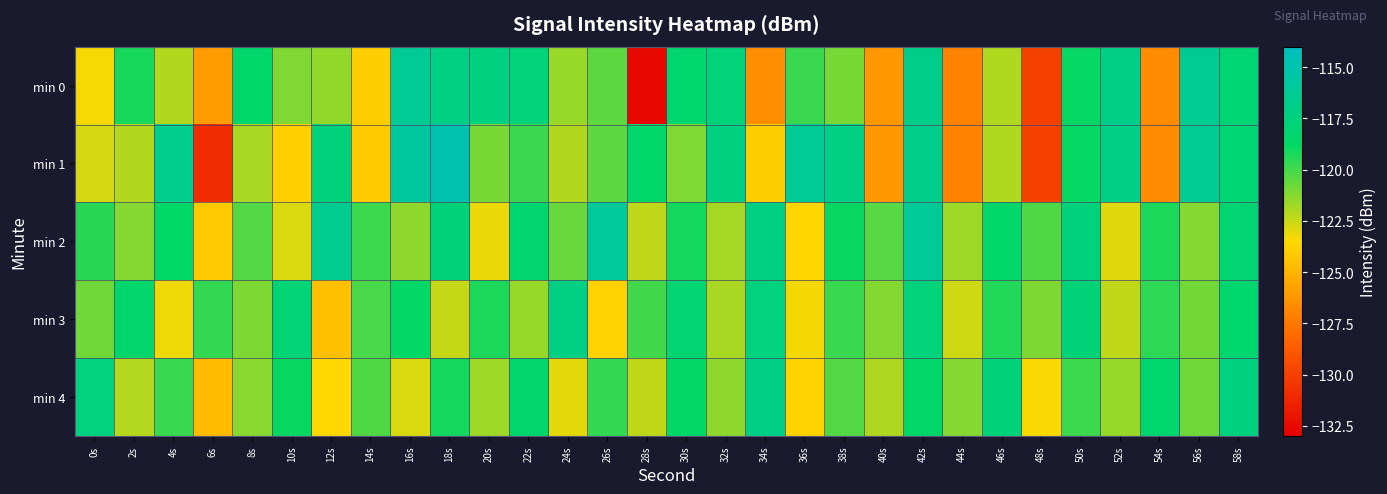

Reading left to right, list all the values displayed in this chart.

min 0: 0s=-123.3	2s=-119.2	4s=-122.1	6s=-125.9	8s=-118.5	10s=-121.2	12s=-121.5	14s=-123.9	16s=-116.2	18s=-117.2	20s=-117.4	22s=-117.7	24s=-121.6	26s=-120.5	28s=-132.6	30s=-118.3	32s=-117.8	34s=-126.5	36s=-119.8	38s=-121.0	40s=-126.2	42s=-116.9	44s=-127.1	46s=-122.0	48s=-129.9	50s=-118.9	52s=-116.9	54s=-126.6	56s=-116.4	58s=-118.1
min 1: 0s=-122.7	2s=-122.1	4s=-116.8	6s=-130.9	8s=-121.9	10s=-123.9	12s=-117.6	14s=-124.0	16s=-115.7	18s=-114.9	20s=-121.0	22s=-119.8	24s=-122.1	26s=-120.5	28s=-118.5	30s=-121.2	32s=-117.4	34s=-123.9	36s=-116.2	38s=-117.2	40s=-126.2	42s=-116.9	44s=-127.1	46s=-122.0	48s=-129.9	50s=-118.9	52s=-116.9	54s=-126.6	56s=-116.4	58s=-118.1
min 2: 0s=-119.5	2s=-121.2	4s=-118.7	6s=-124.1	8s=-120.3	10s=-122.8	12s=-116.5	14s=-119.9	16s=-121.4	18s=-117.8	20s=-123.1	22s=-118.2	24s=-120.7	26s=-115.9	28s=-122.3	30s=-119.1	32s=-121.8	34s=-117.3	36s=-123.6	38s=-118.9	40s=-120.4	42s=-116.1	44s=-121.7	46s=-118.5	48s=-120.2	50s=-117.6	52s=-122.9	54s=-119.3	56s=-121.2	58s=-118.1
min 3: 0s=-120.8	2s=-118.4	4s=-123.2	6s=-119.7	8s=-121.1	10s=-117.9	12s=-124.5	14s=-120.1	16s=-118.8	18s=-122.4	20s=-119.3	22s=-121.6	24s=-117.2	26s=-123.8	28s=-120.0	30s=-118.1	32s=-121.9	34s=-117.5	36s=-123.3	38s=-119.8	40s=-121.2	42s=-117.7	44s=-122.6	46s=-119.4	48s=-121.1	50s=-117.8	52s=-122.3	54s=-119.6	56s=-120.9	58s=-118.3
min 4: 0s=-117.5	2s=-122.1	4s=-119.8	6s=-124.7	8s=-121.3	10s=-118.9	12s=-123.5	14s=-120.2	16s=-122.8	18s=-119.1	20s=-121.7	22s=-118.4	24s=-123.0	26s=-119.7	28s=-122.3	30s=-118.8	32s=-121.4	34s=-117.1	36s=-123.7	38s=-120.3	40s=-122.0	42s=-118.6	44s=-121.2	46s=-117.8	48s=-123.4	50s=-119.9	52s=-121.6	54s=-118.3	56s=-120.8	58s=-117.4